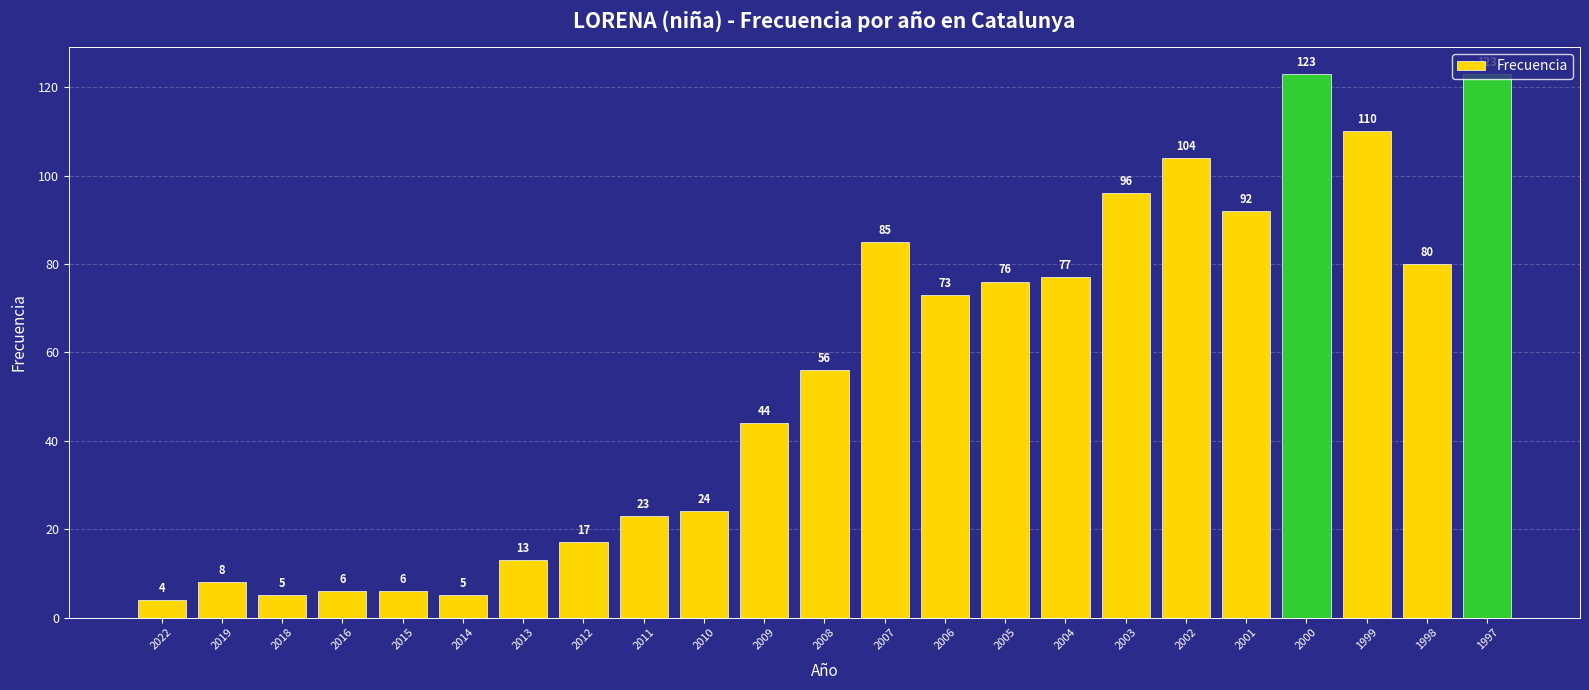

The value at 2008 is 56. True or false?

True